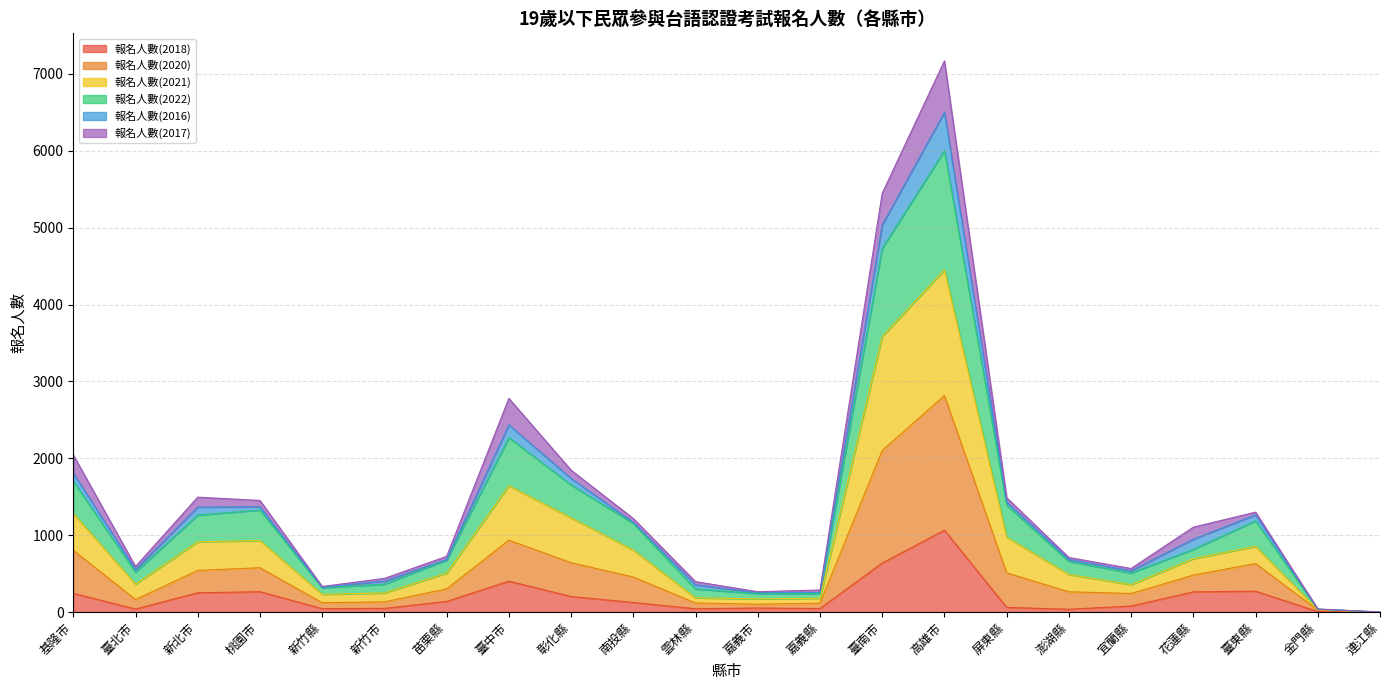

Read the 報名人數(2018) value at 南投縣, to the nearest 100.

100